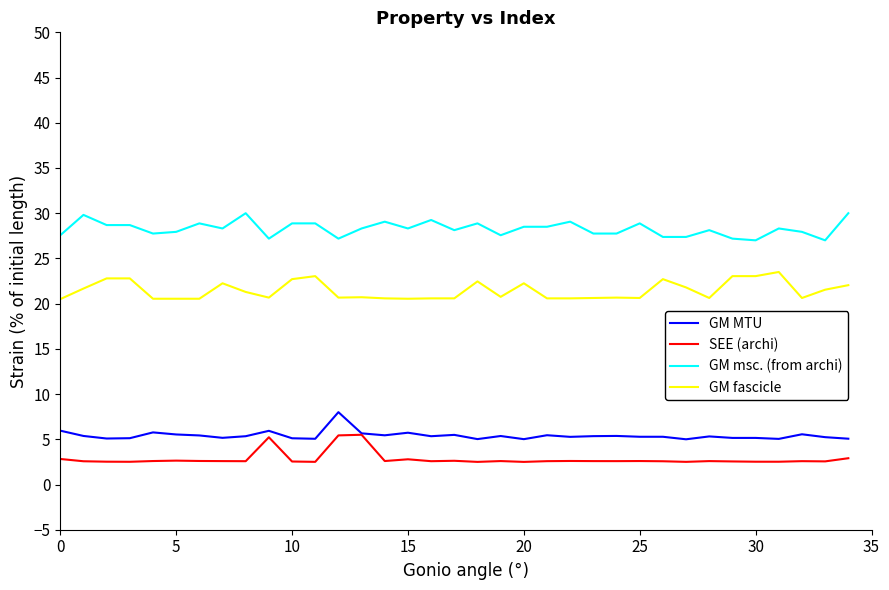

Rank the series by their maximum value, from highest to lowest.

GM msc. (from archi), GM fascicle, GM MTU, SEE (archi)